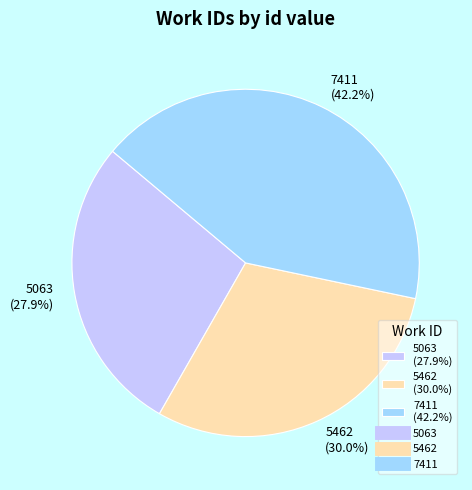

The 5063 slice represents 28% of the pie. True or false?

True